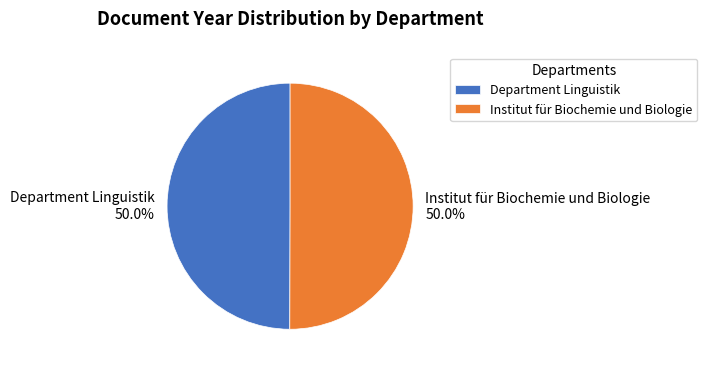

To the nearest percent, what is the combined percentage of Department Linguistik and Institut für Biochemie und Biologie?

100%